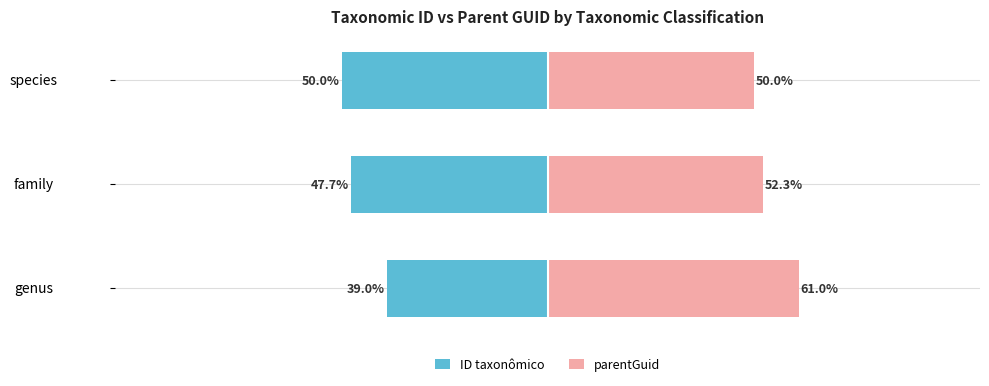

What is the greatest value displayed?

61.0